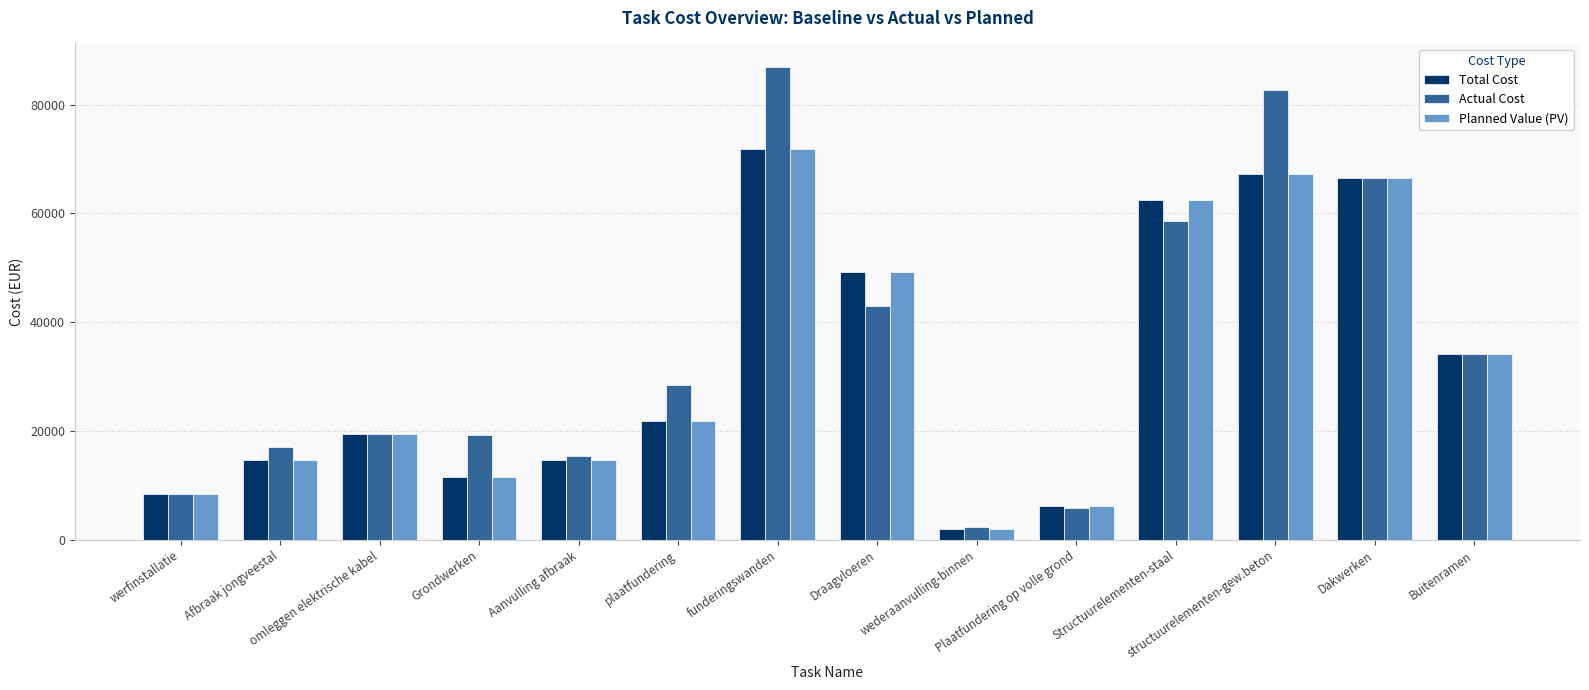

What is the label of the 10th bar from the right?

Aanvulling afbraak